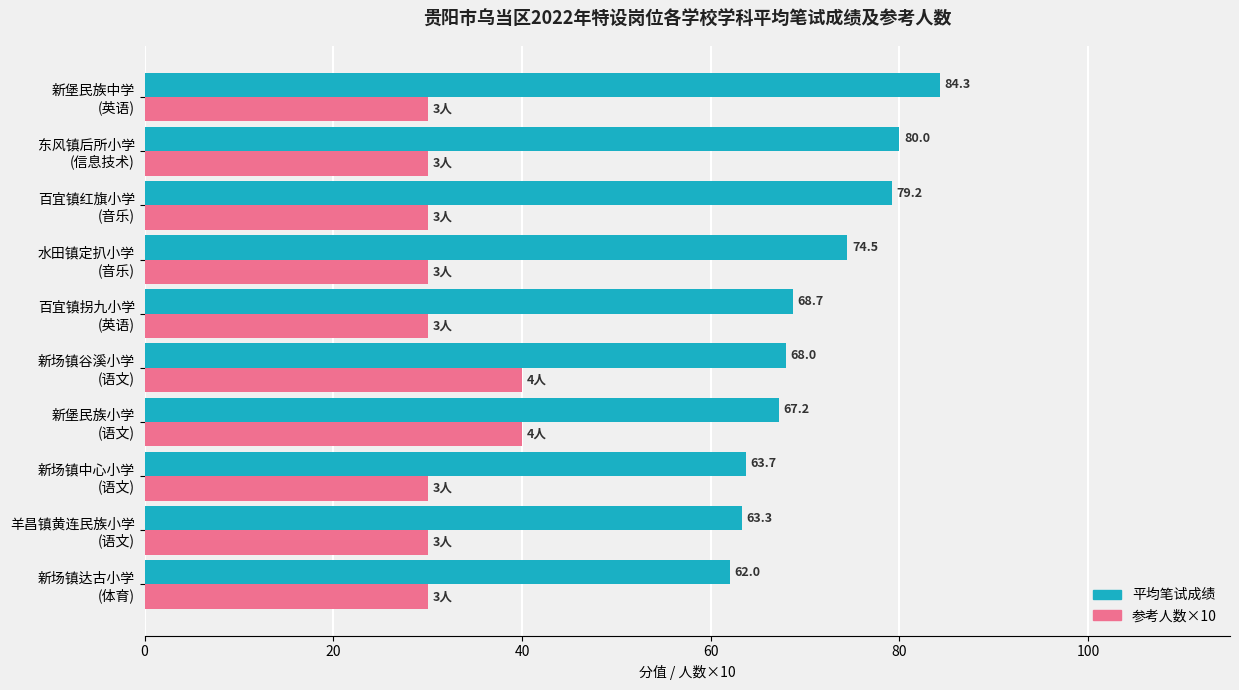

List the series in order of their peak value, highest first.

平均笔试成绩, 参考人数×10